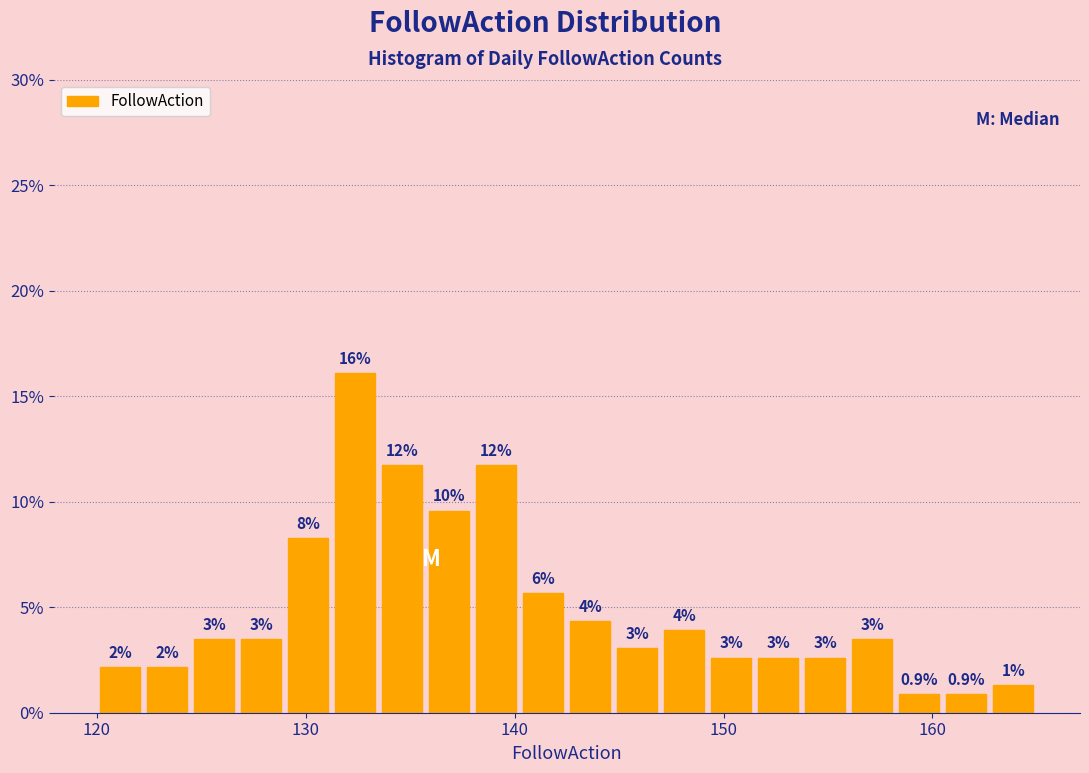

Read against the x-axis, roughly where is the centre of the tallest bar?

132